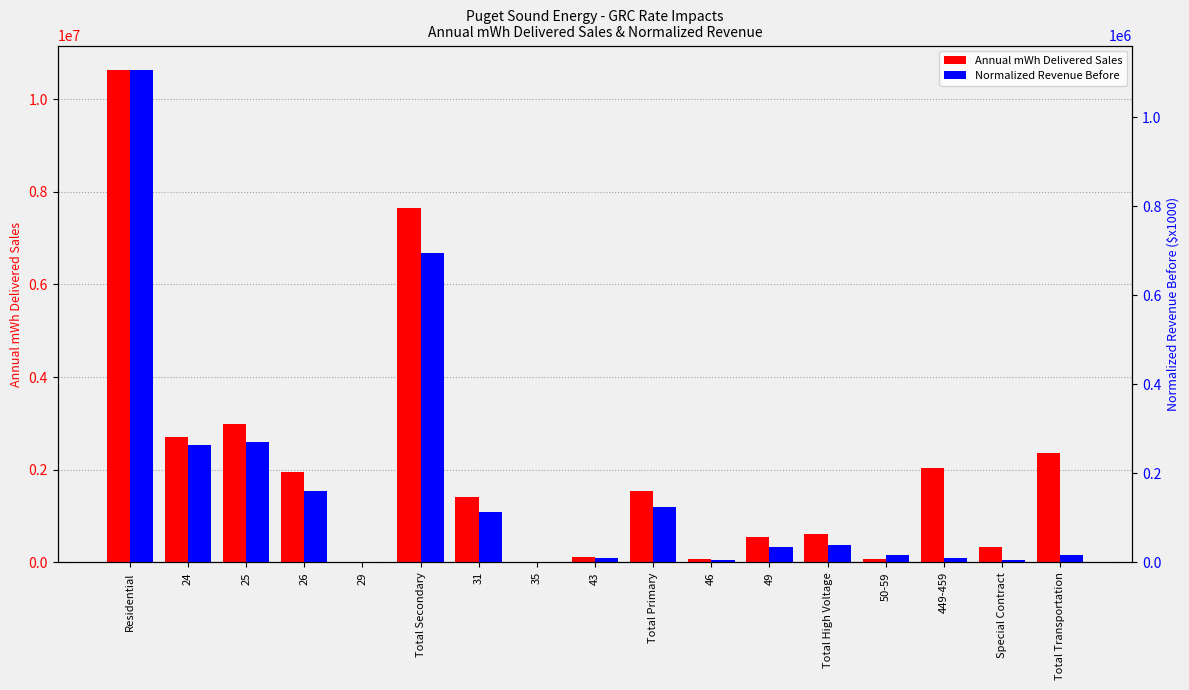

What is the value of the Annual mWh Delivered Sales bar at the 7th from the left?

1407978.4